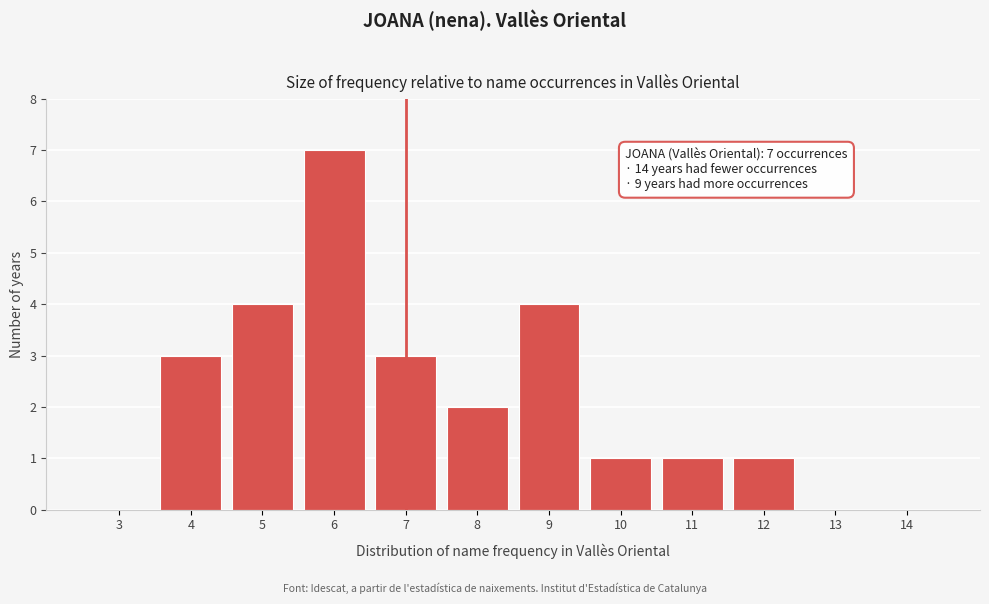

Reading right to left, transcribe all the data shown in this chart.

14=0	13=0	12=1	11=1	10=1	9=4	8=2	7=3	6=7	5=4	4=3	3=0